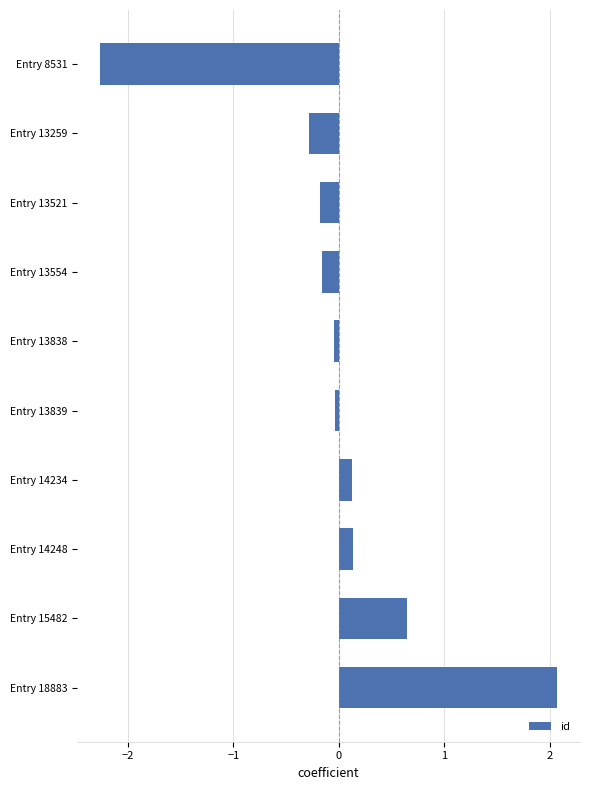

Which category has the lowest value across all series?

Entry 8531